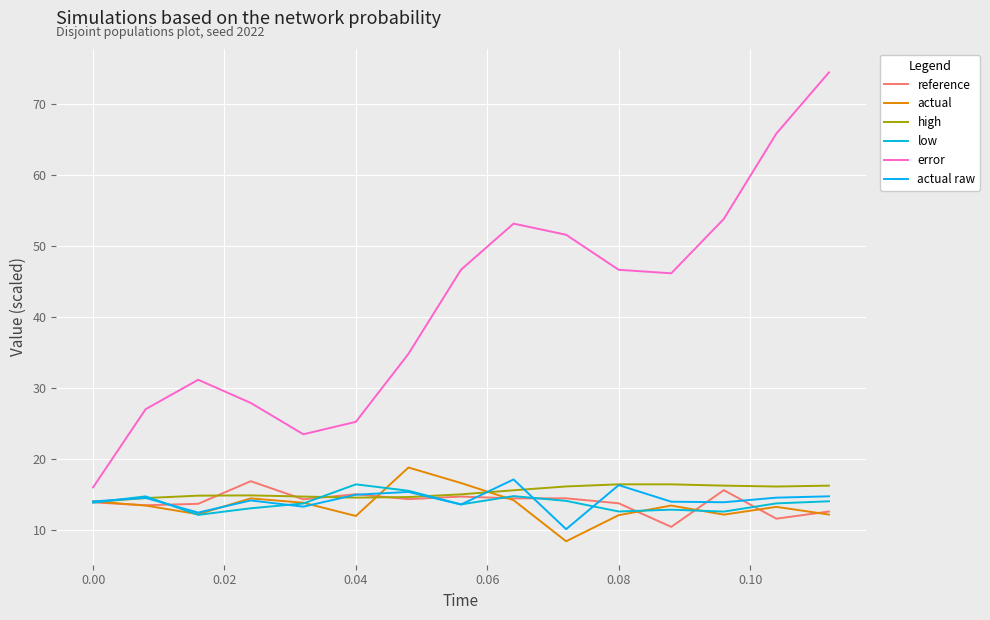

Is this an area chart (filled region under the line)?

No